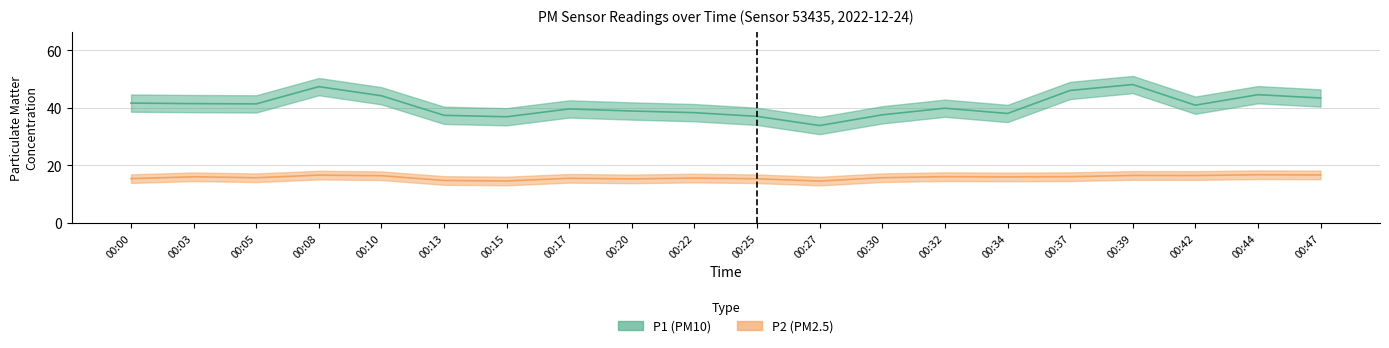

Which series has the widest spread of values?

P1